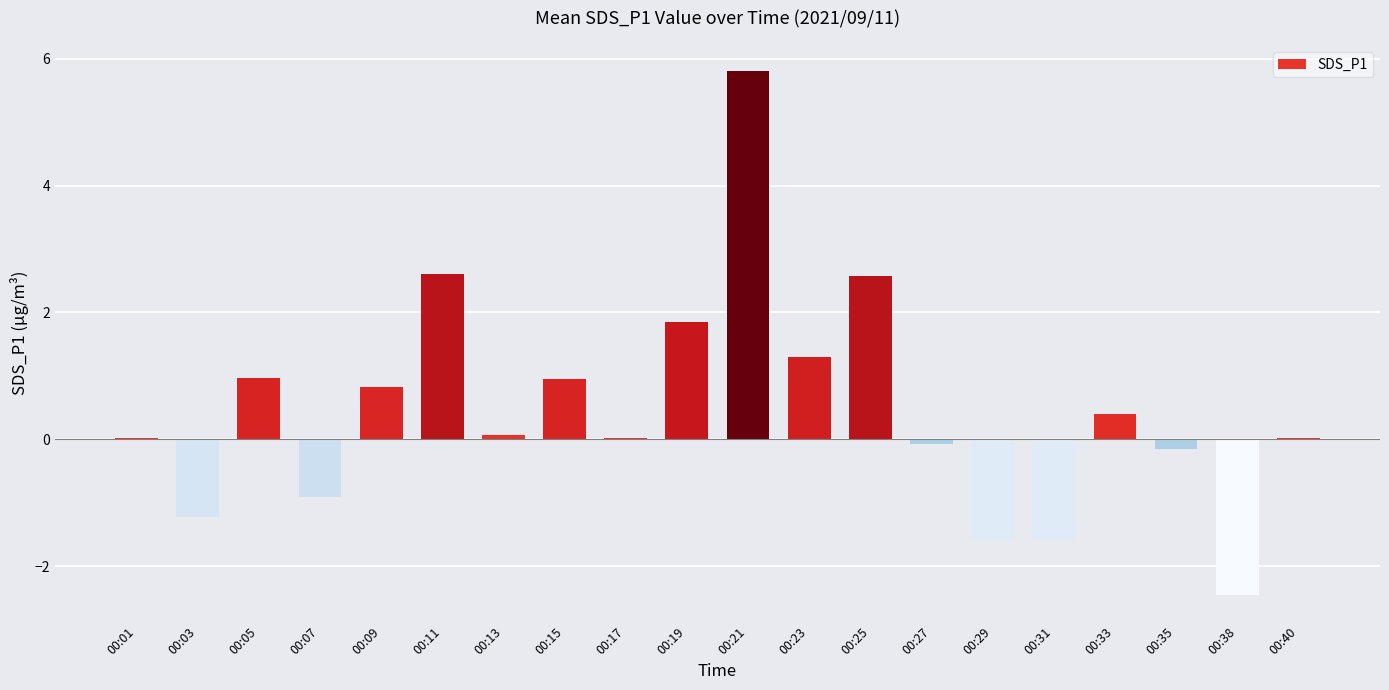

What is the sum of the values at 00:09 and 00:19?

2.7